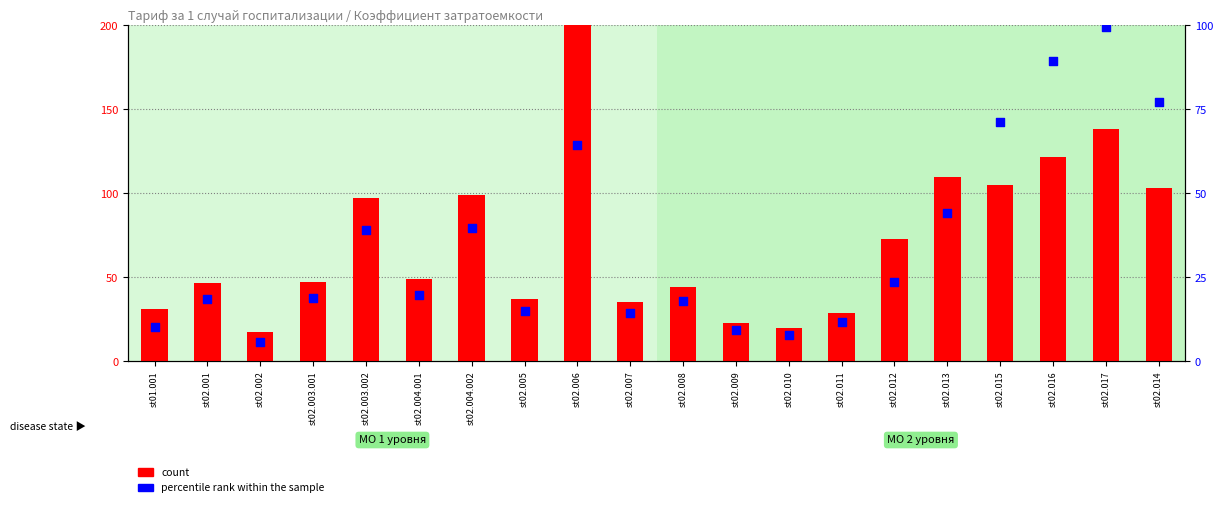

What is the total value across all series at st02.001?

65.0